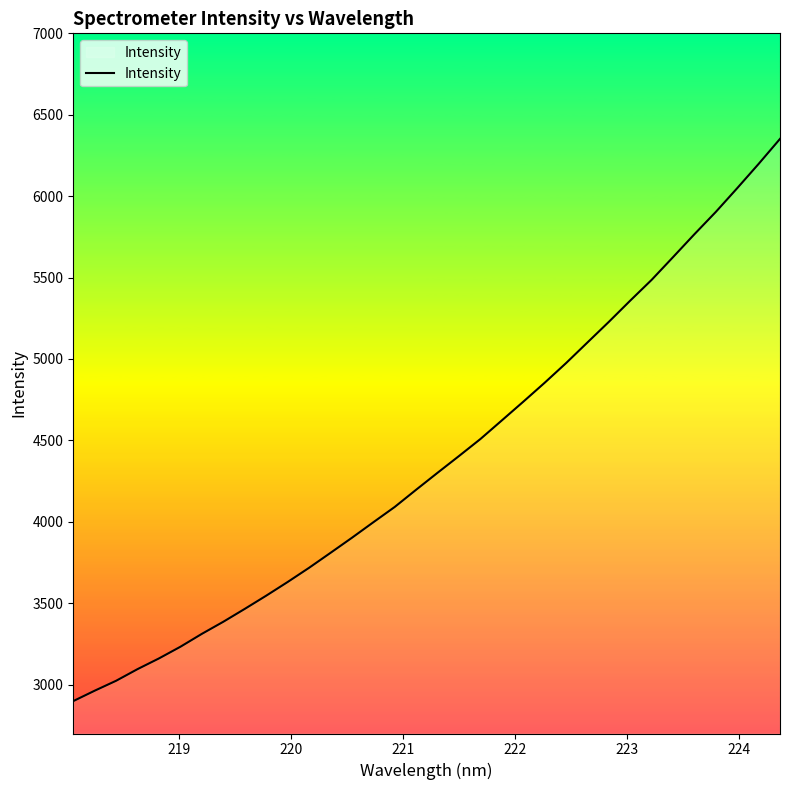

How many values exceed 4301?

17